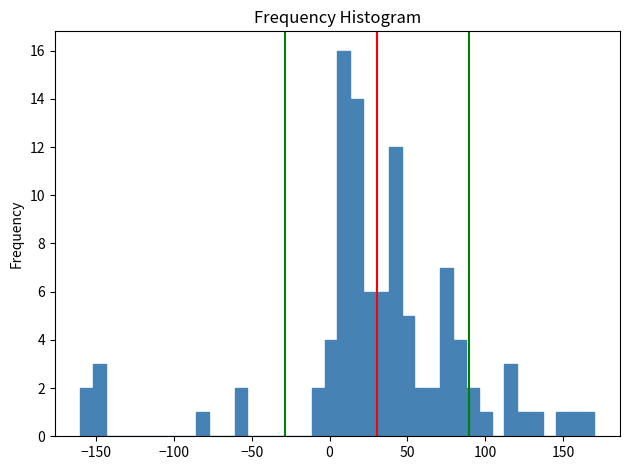

Around what value on the x-axis is the tallest bar? Give the approximate position of its centre, as read against the axis.

10